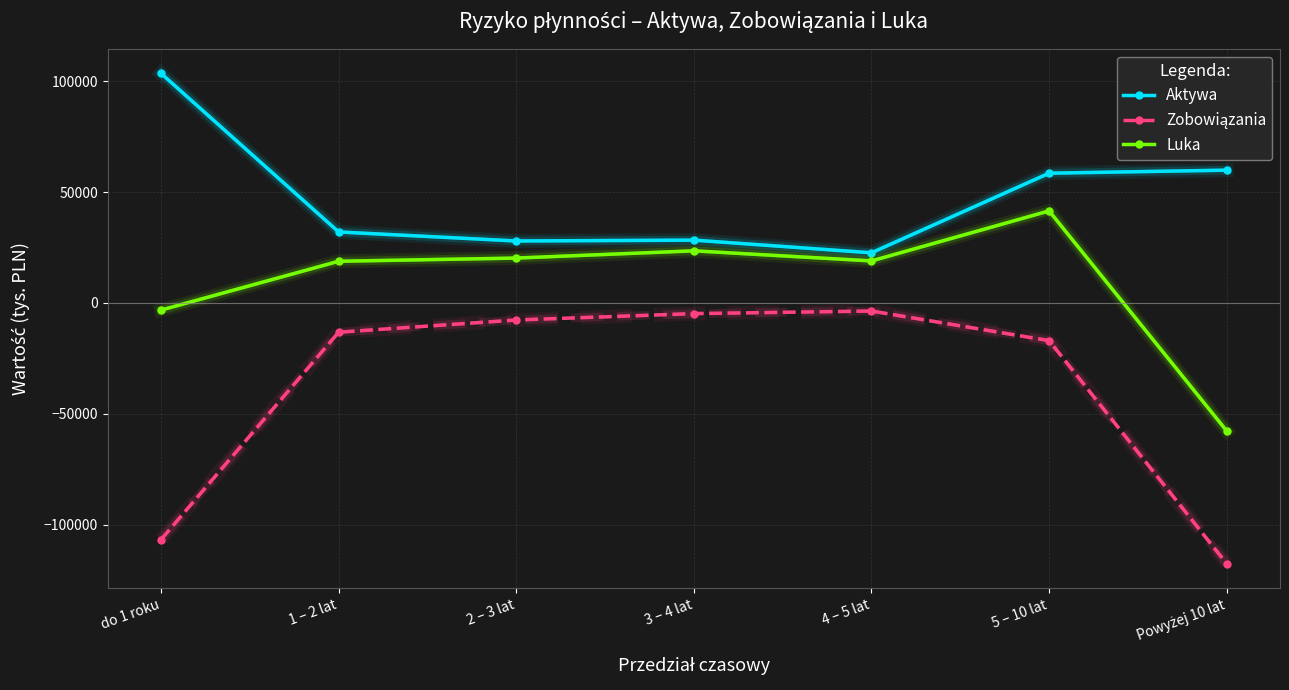

What is the spread (max minus min) of values at 5 – 10 lat?

75507